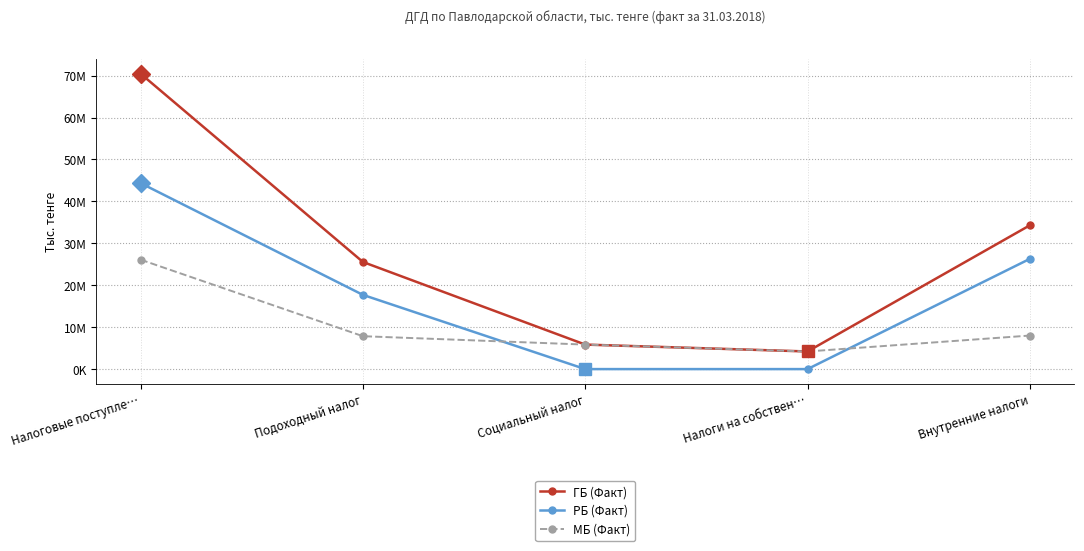

The value of ГБ (Факт) at Внутренние налоги is 34290343. True or false?

True